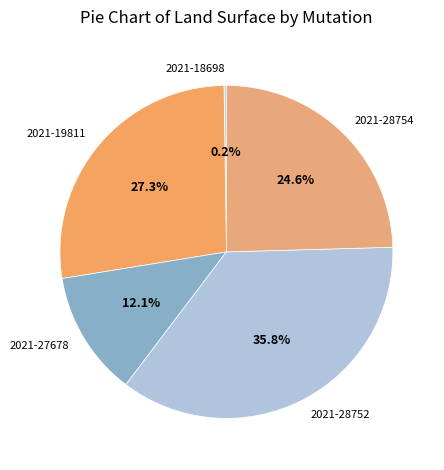

To the nearest percent, what is the difference between the 2021-28754 and 2021-19811 slice percentages?

3%